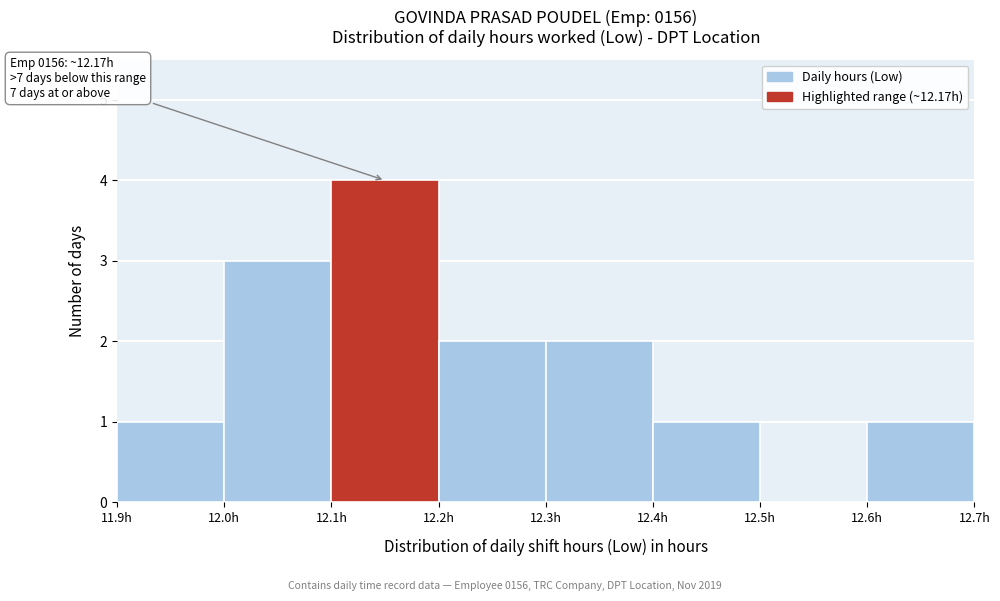

Which range on the x-axis has the tallest bar?

12.1 to 12.2